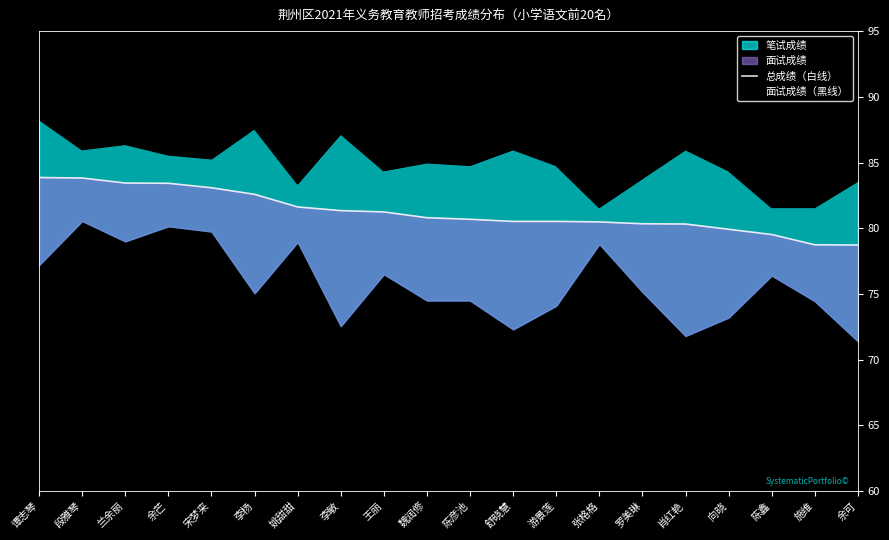

At which category is the sum across all series the highest?

谭志琴